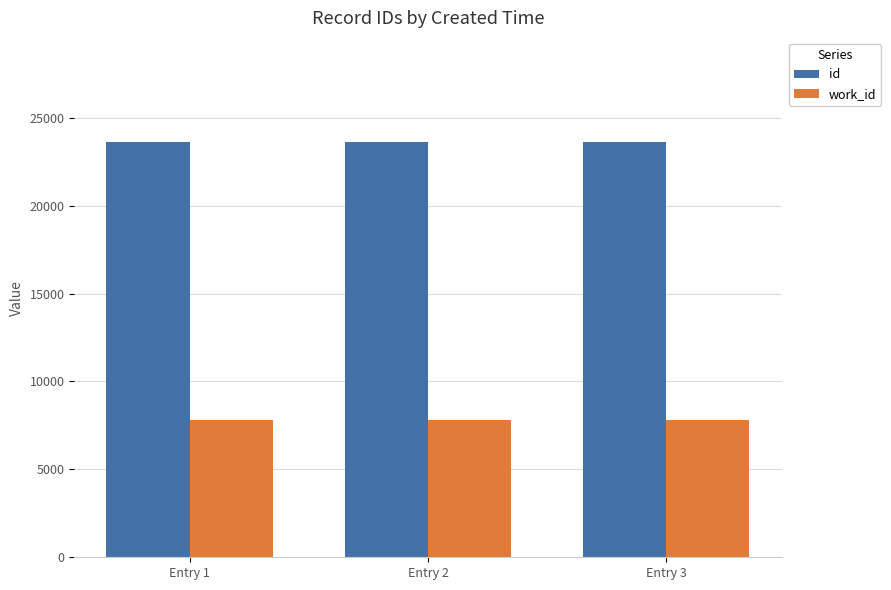

How many id values are between 23631 and 23635?

3